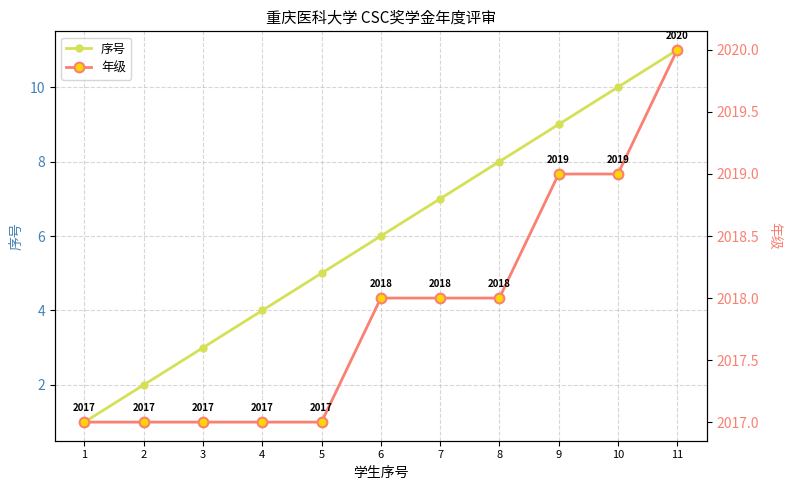

Which label corresponds to the smallest value in the chart?

1